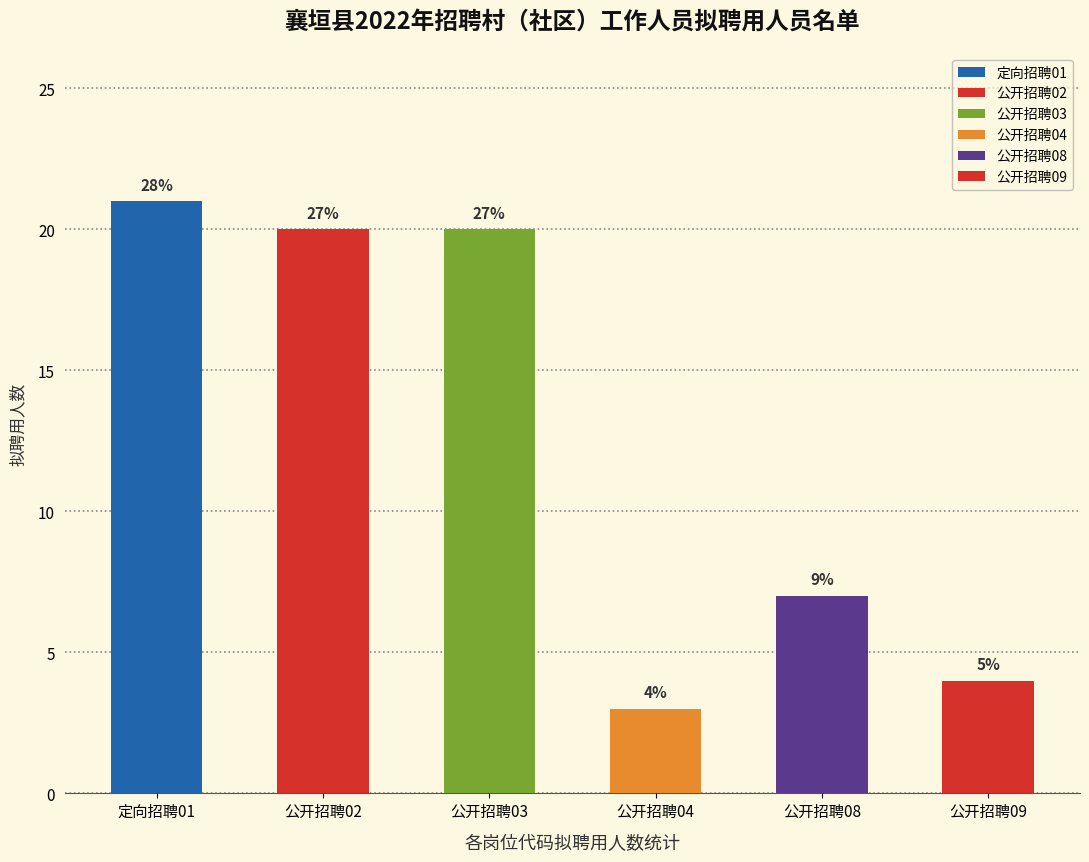

True or false: the data shows 20 at 公开招聘02.

True